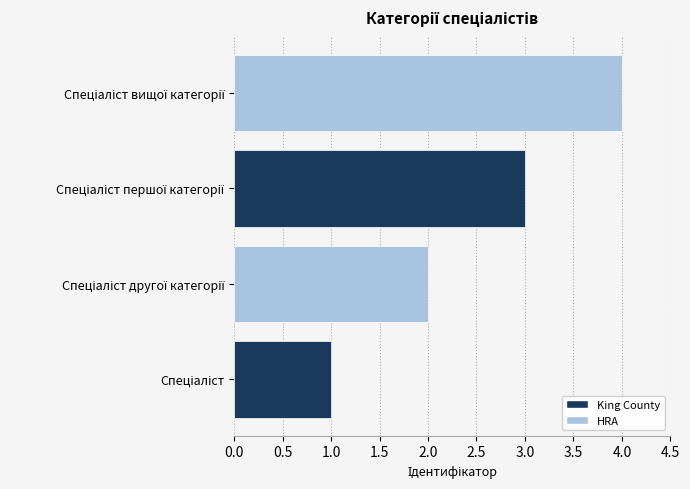

What is the greatest value displayed?

4